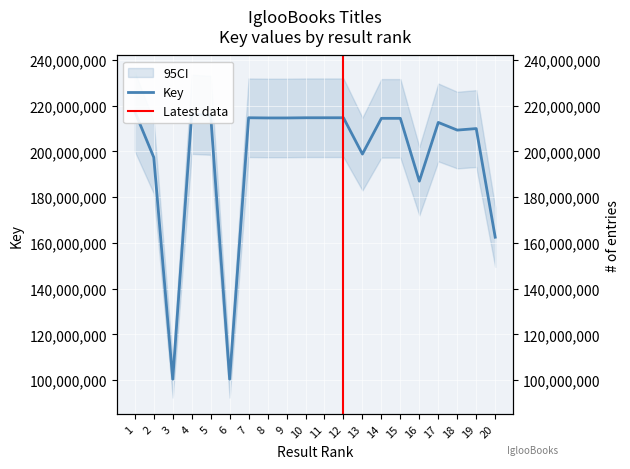

What is the difference between the maximum and minimum values?

116994382